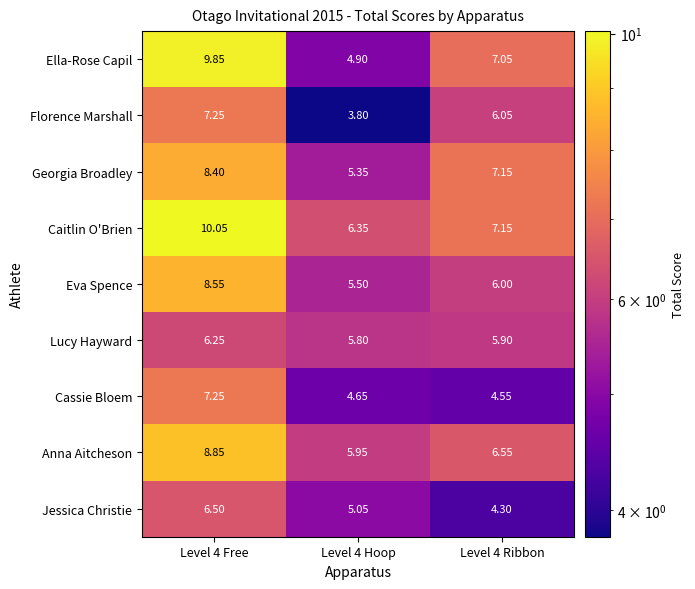

What is the minimum value shown in the chart?

3.8